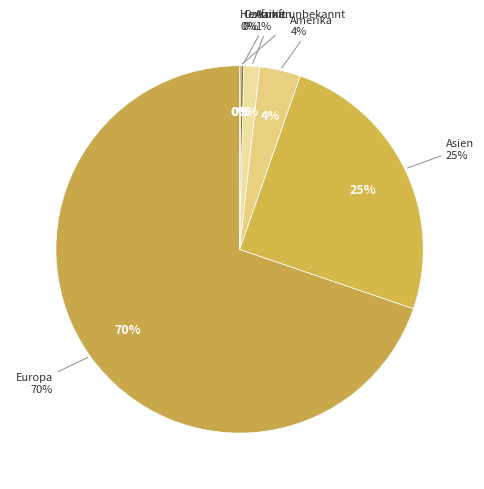

The Amerika slice represents 4% of the pie. True or false?

True